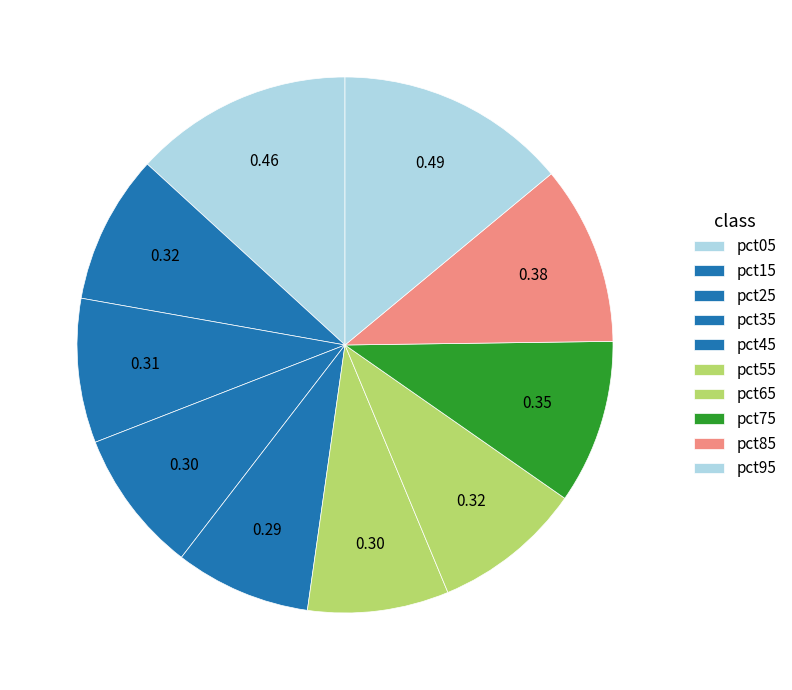

How many slices are in this pie chart?

10